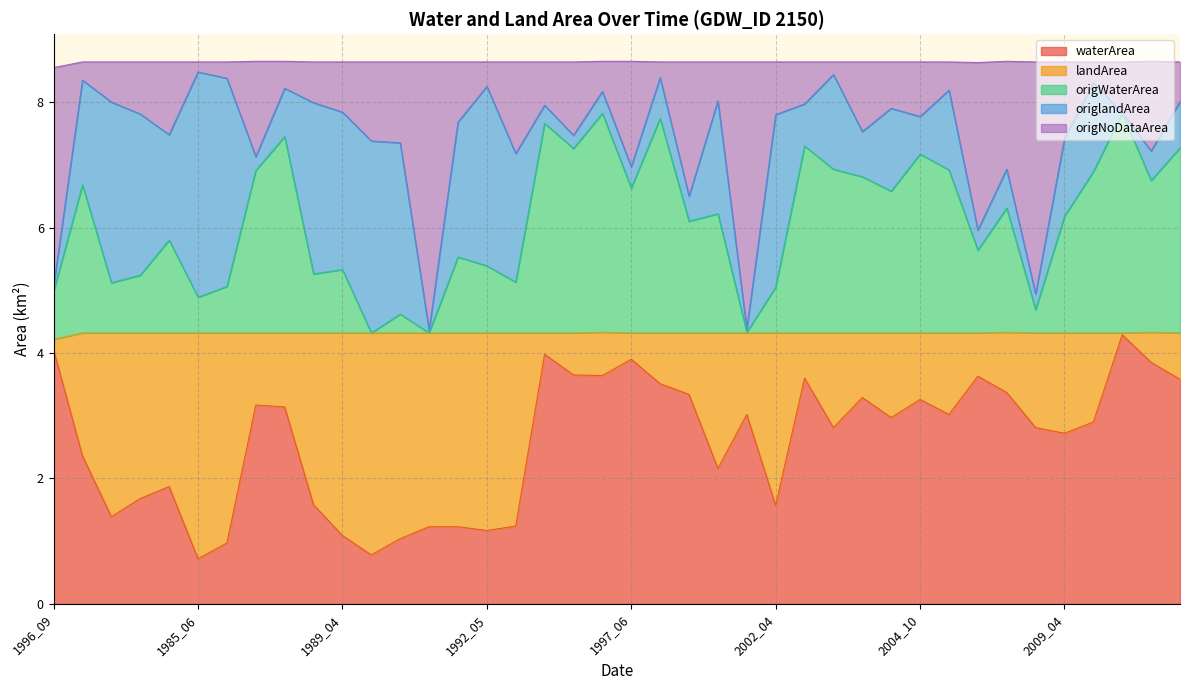

At which label is origNoDataArea closest to 6?

2006_10